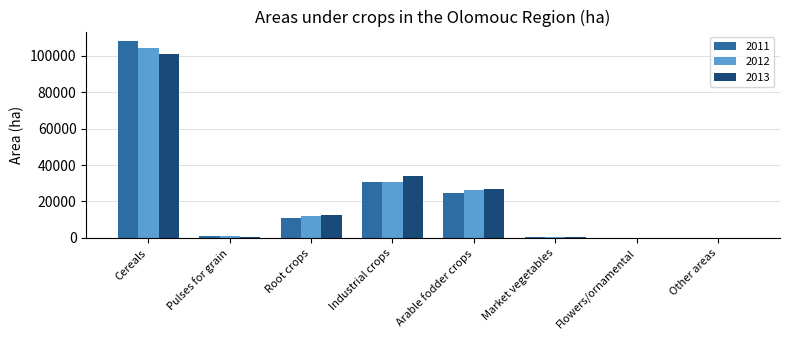

What is the sum of the 2013 values at Industrial crops and Cereals?

134959.3